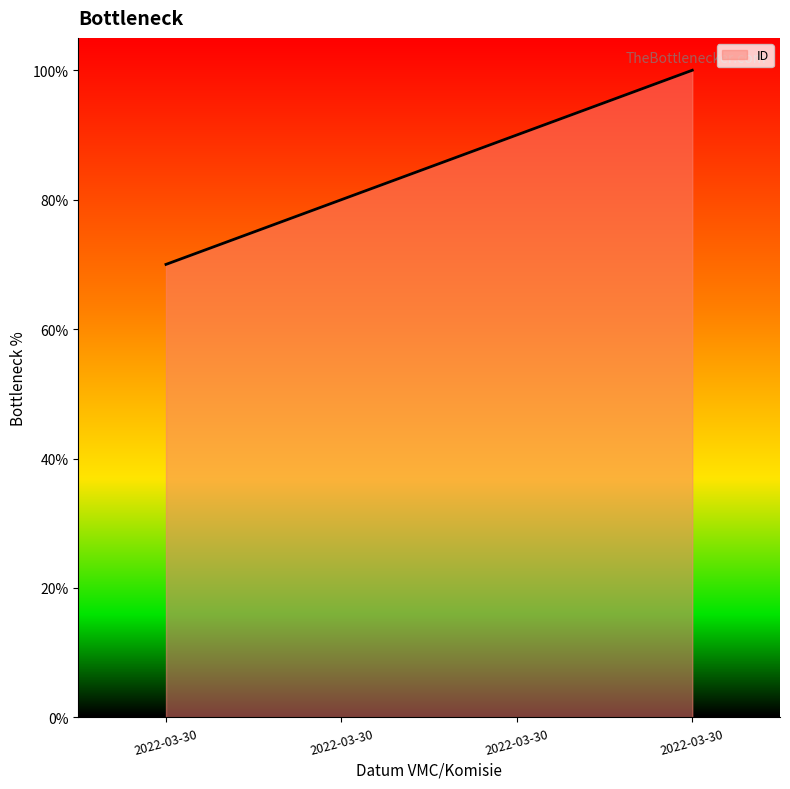

How many lines are shown in the chart?

1